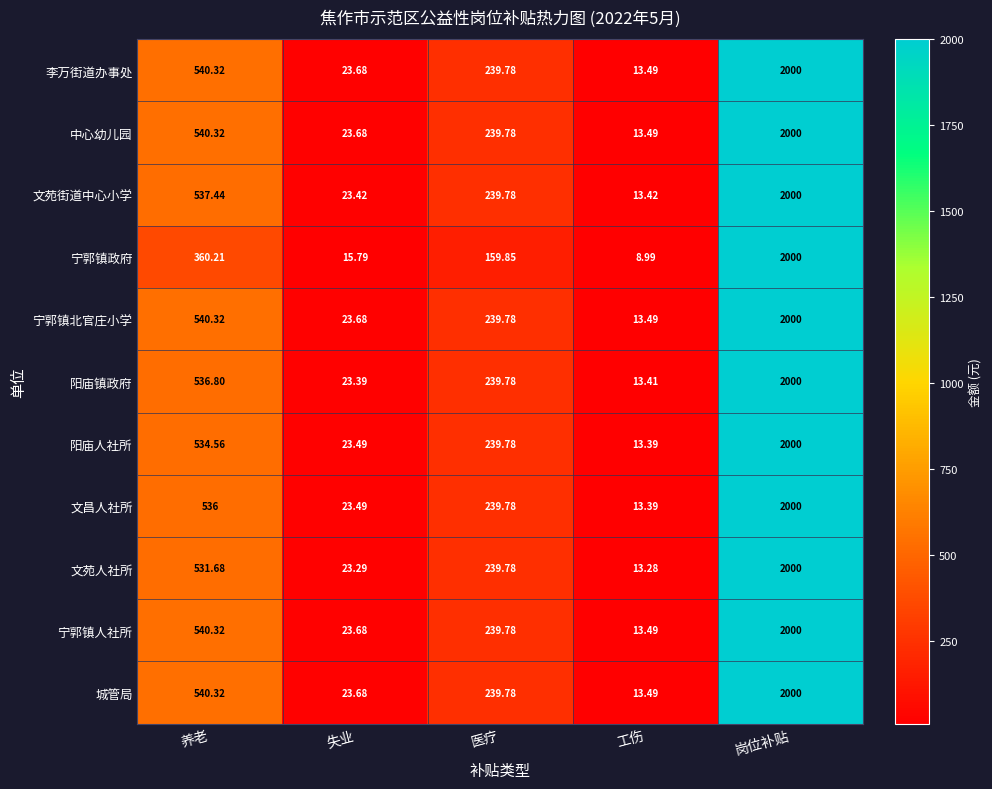

Is the value of 李万街道办事处 at 工伤 greater than the value of 城管局 at 养老?

No